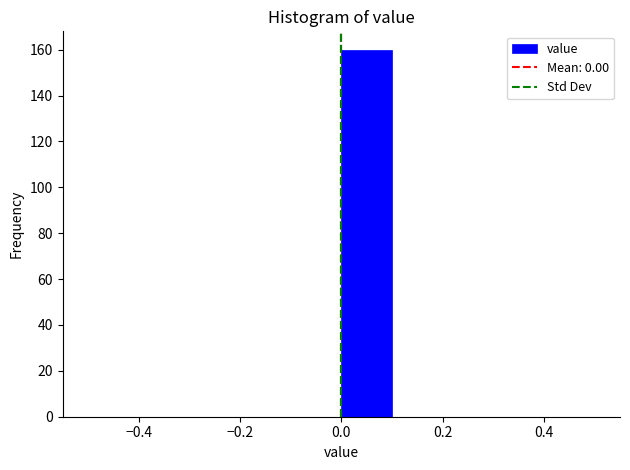

What is the height of the bar covering 0.0 to 0.1 on the x-axis? The values are not printed on the chart, so give them approximately, as read against the axis.

160